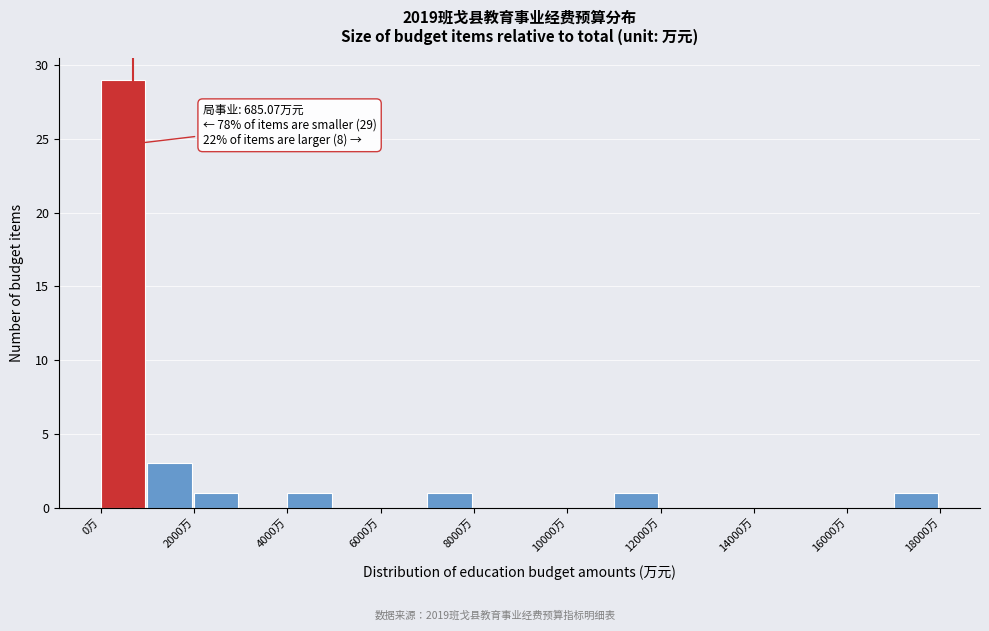

Over which range of the x-axis is the bar tallest?

0 to 1000